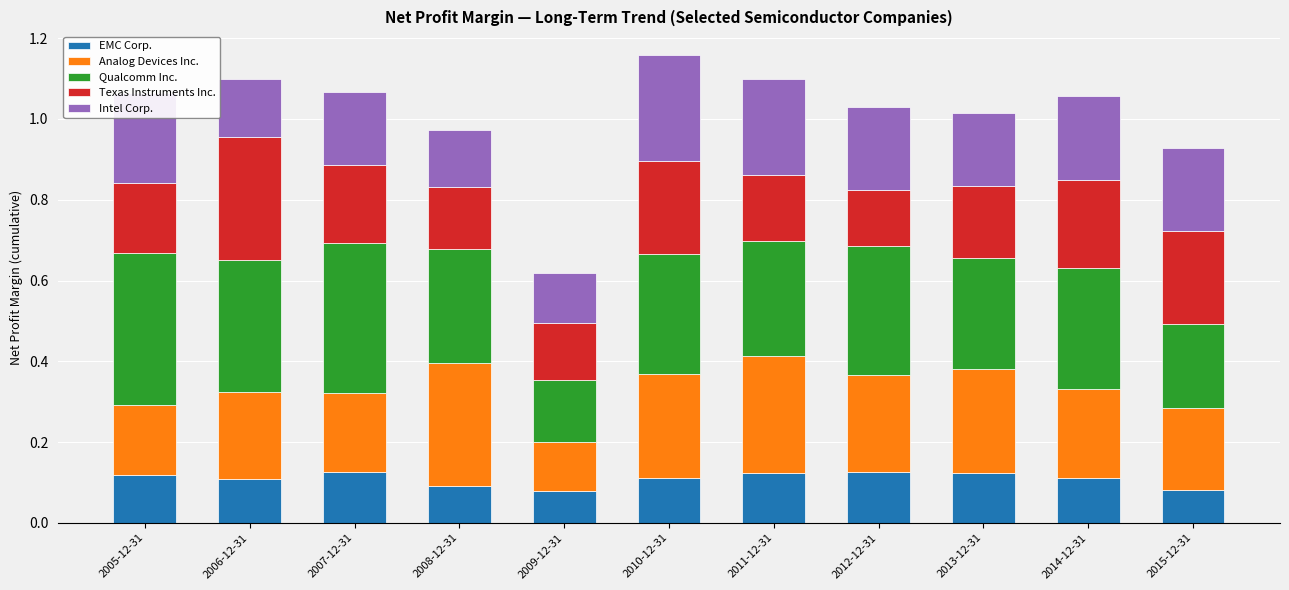

What is the total value across all series at 2011-12-31?

1.1